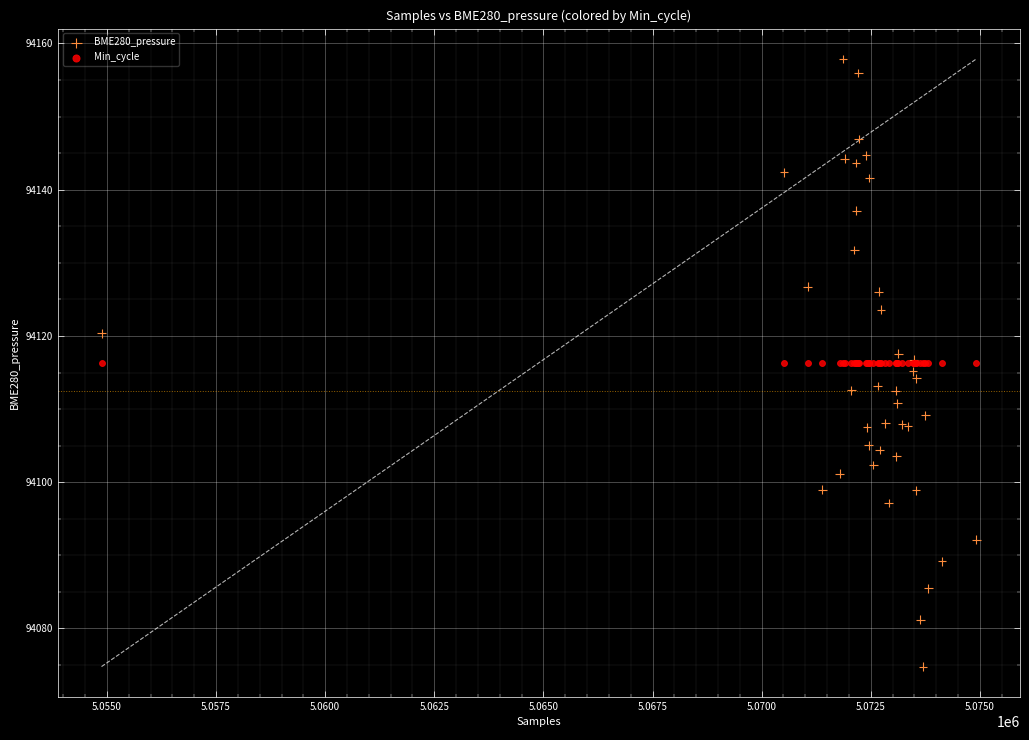

Which series reaches the maximum Y coordinate?

BME280_pressure